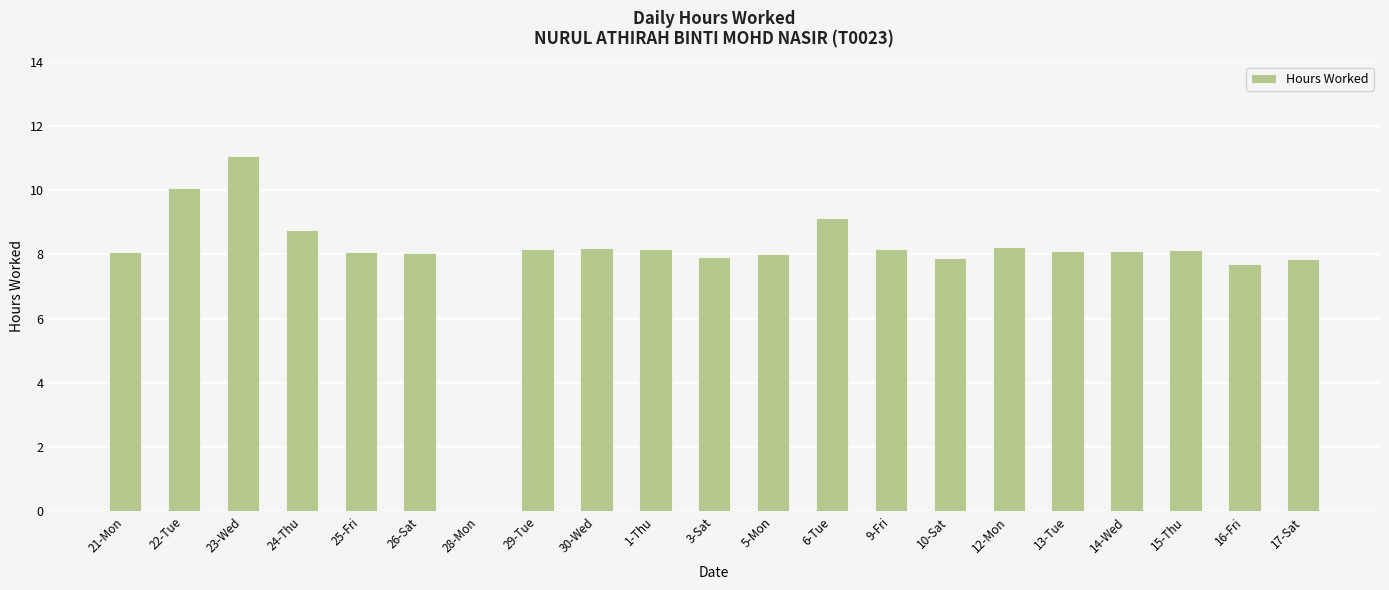

Which has a higher value, 10-Sat or 15-Thu?

15-Thu